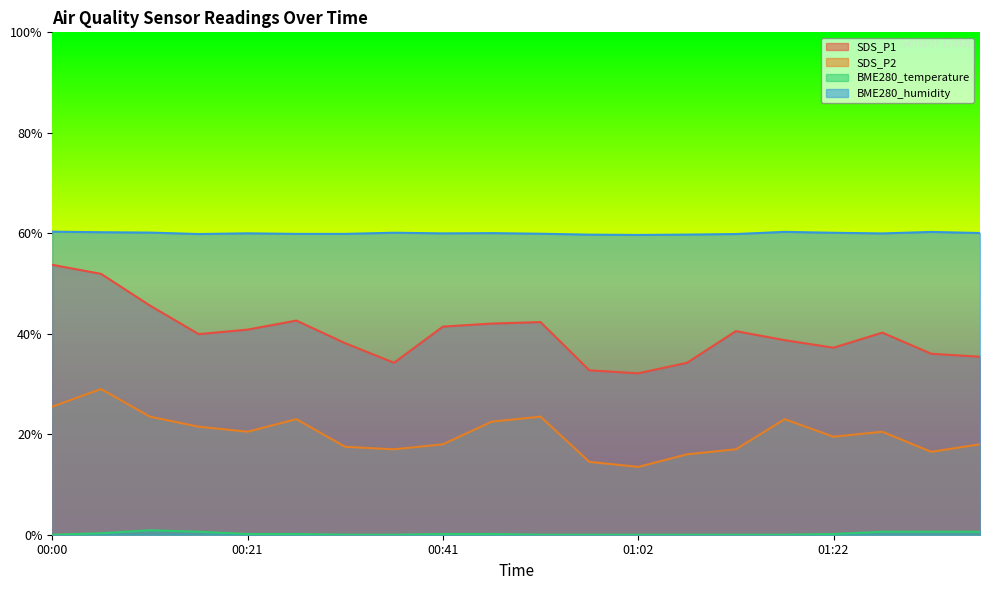

What is the sum of all BME280_humidity values?

1200.0